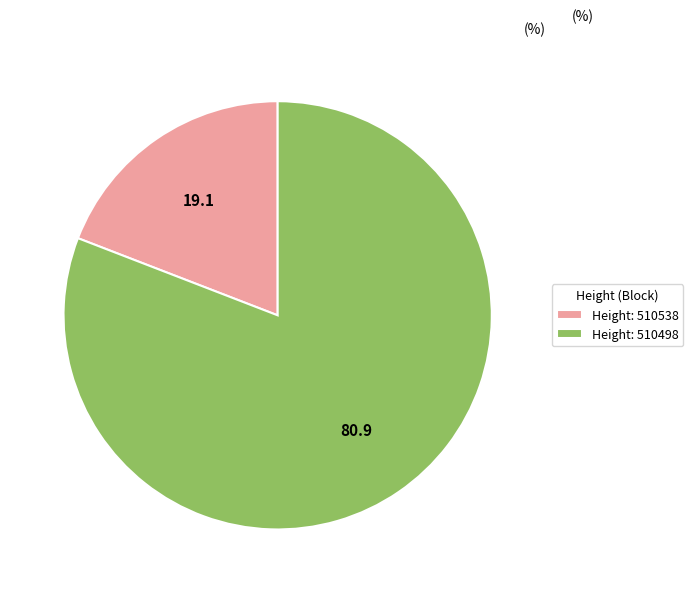

What is the ratio of the value at Height: 510498 to the value at Height: 510538?

4.2